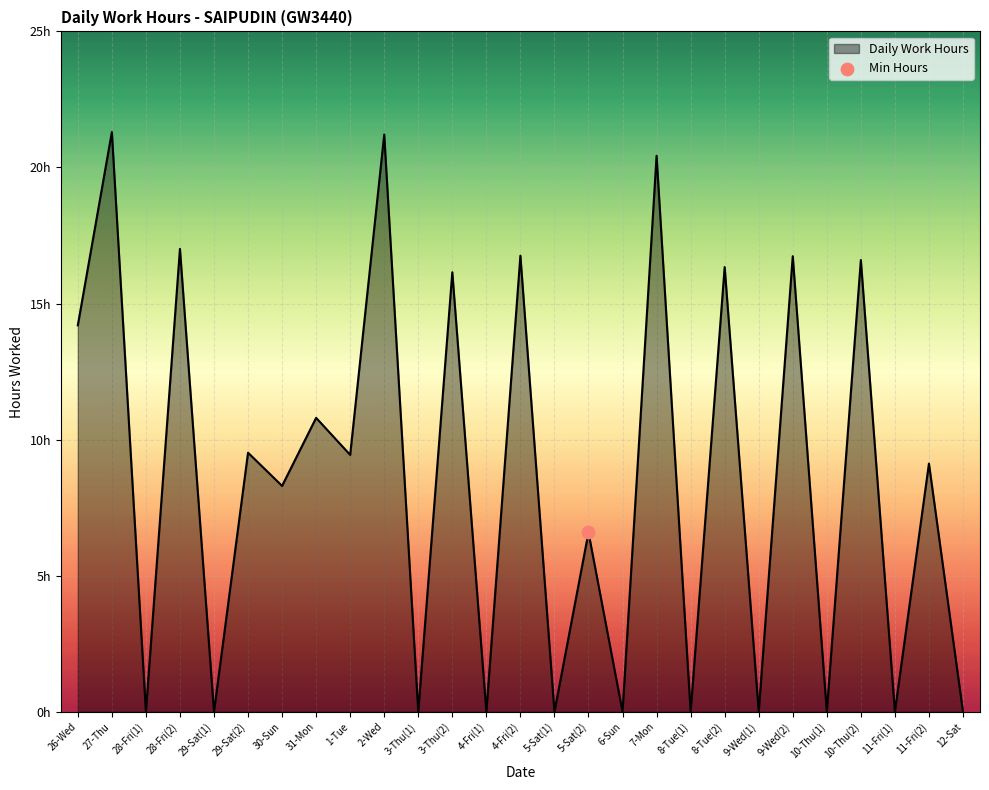

Between 10-Thu(1) and 29-Sat(2), which is larger?

29-Sat(2)